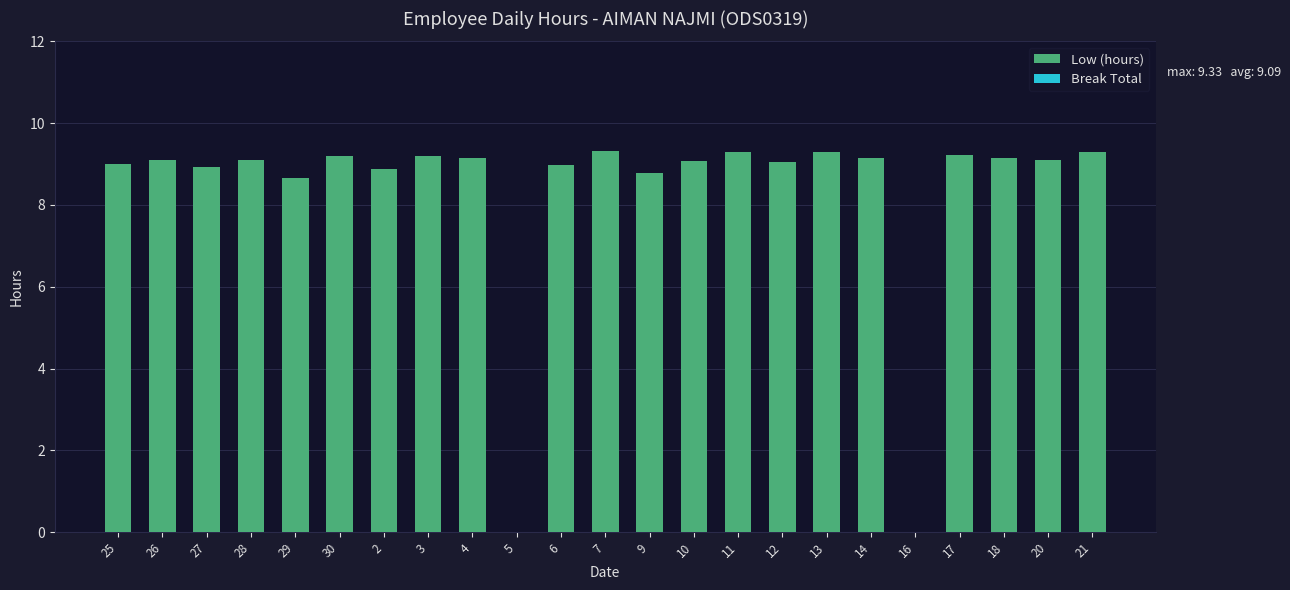

How many series are shown in this chart?

1